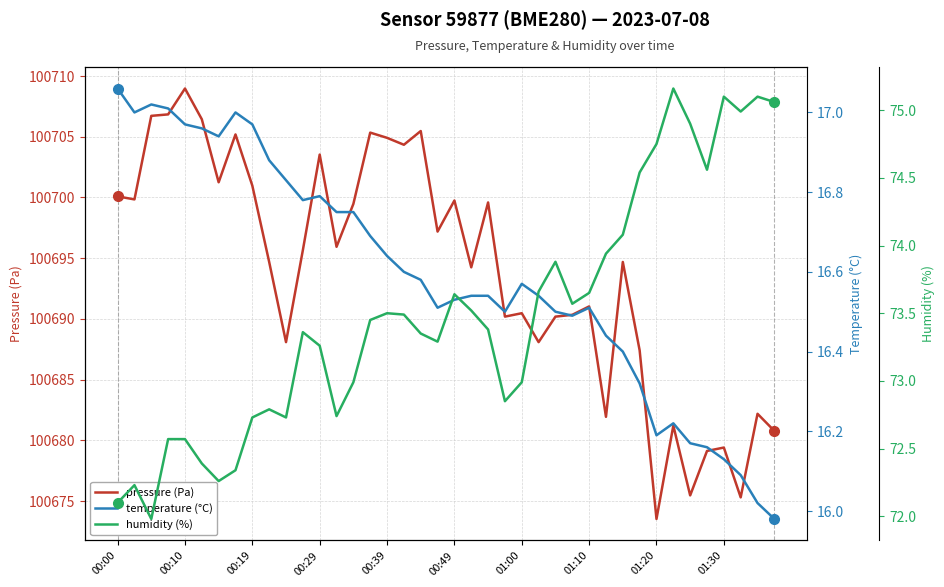

Between 27 and 33, which is larger?

27